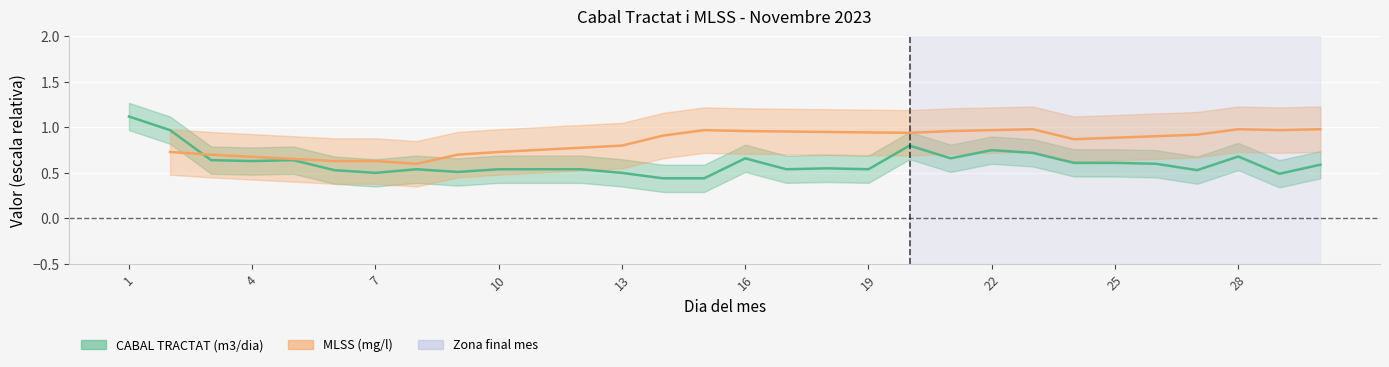

How many points are lower than both their immediate neighbors (excluding endpoints)?

8